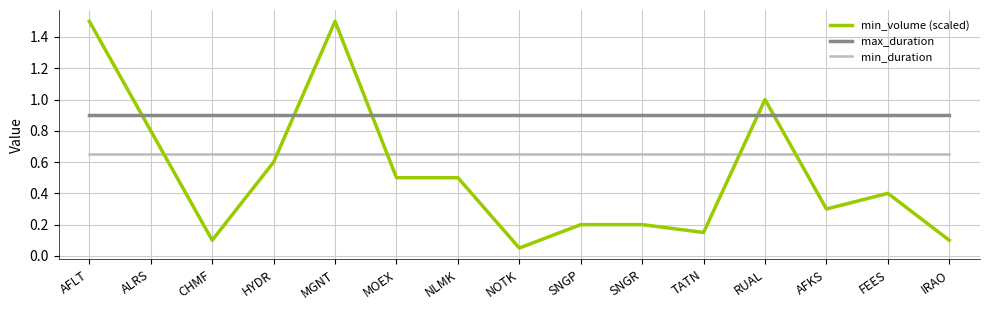

What position from the right is AFKS?

3